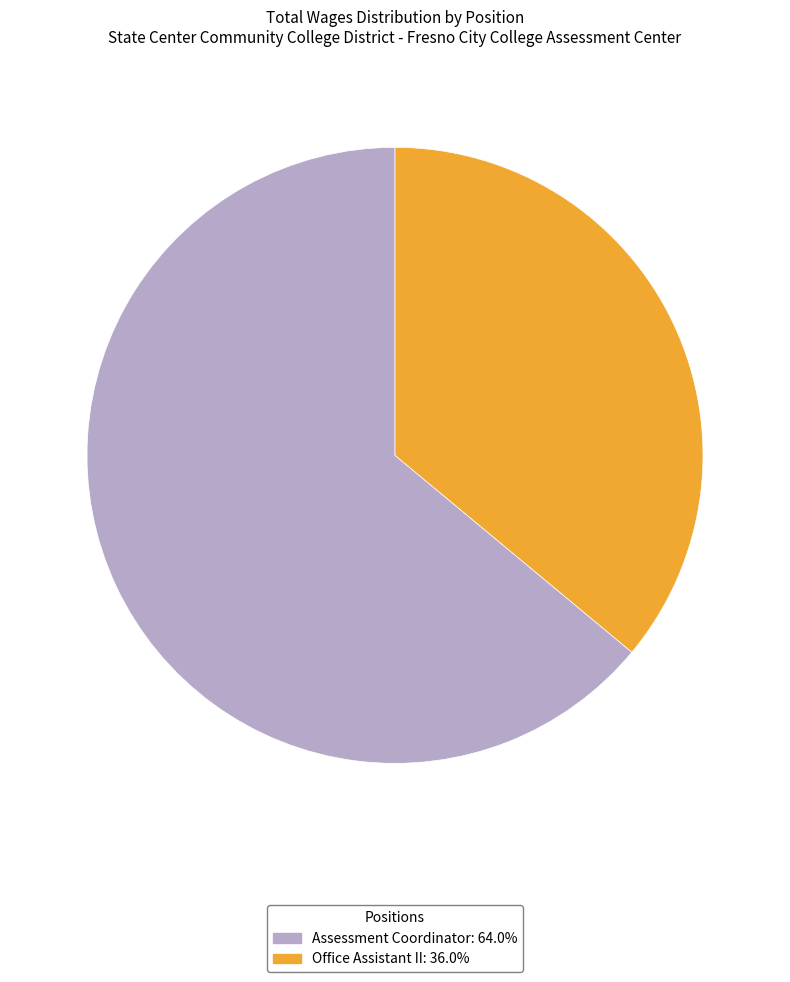

Count the number of slices in the pie.

2